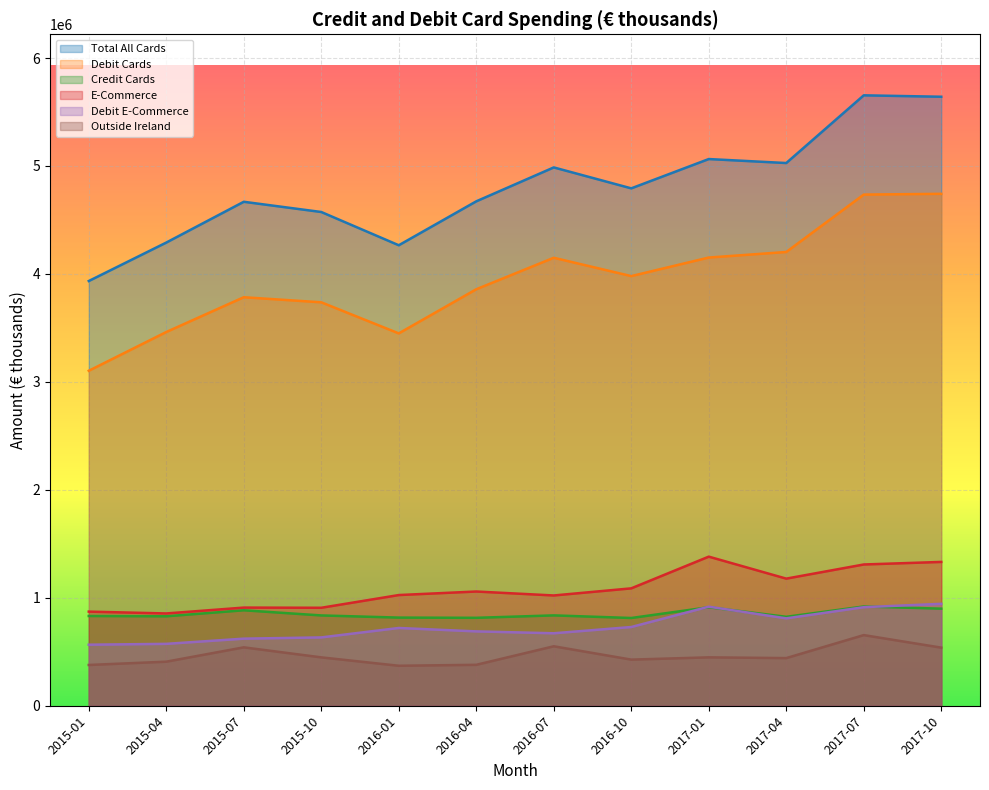

What is the minimum value shown in the chart?

370288